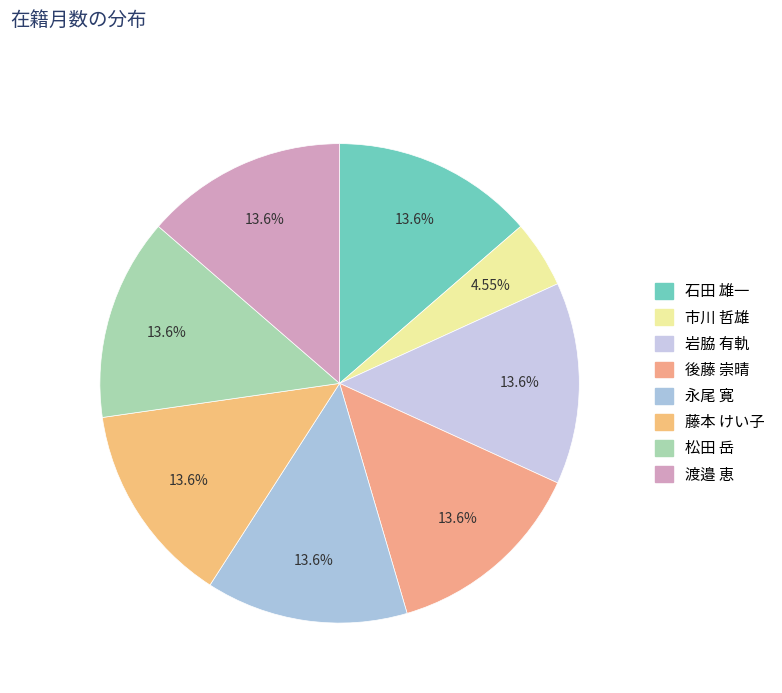

How many segments does this pie chart have?

8